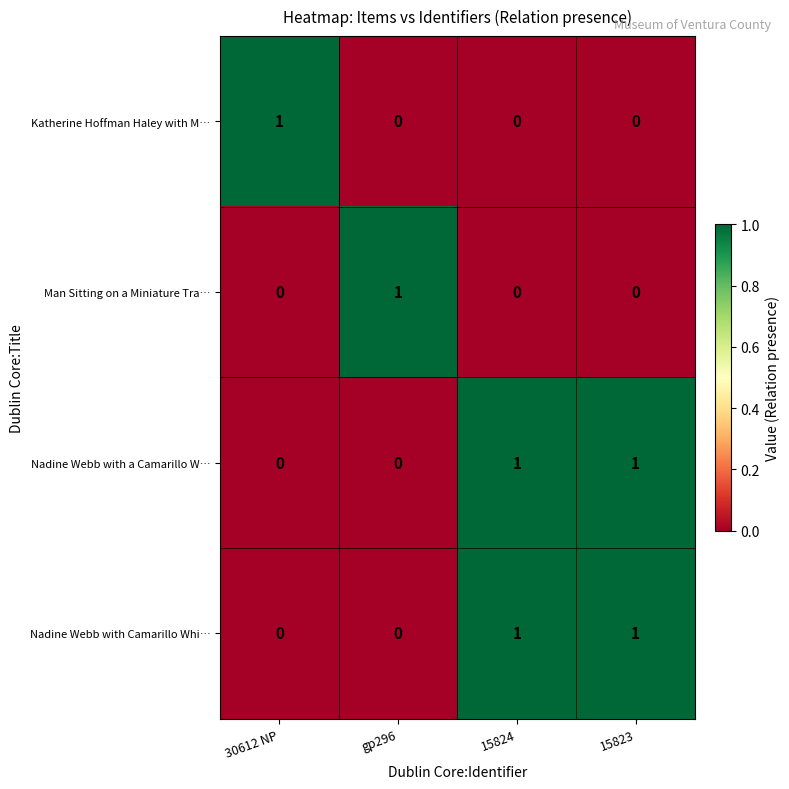

Reading left to right, what are all the values shown in this chart?

Katherine Hoffman Haley with M…: 1	0	0	0
Man Sitting on a Miniature Tra…: 0	1	0	0
Nadine Webb with a Camarillo W…: 0	0	1	1
Nadine Webb with Camarillo Whi…: 0	0	1	1